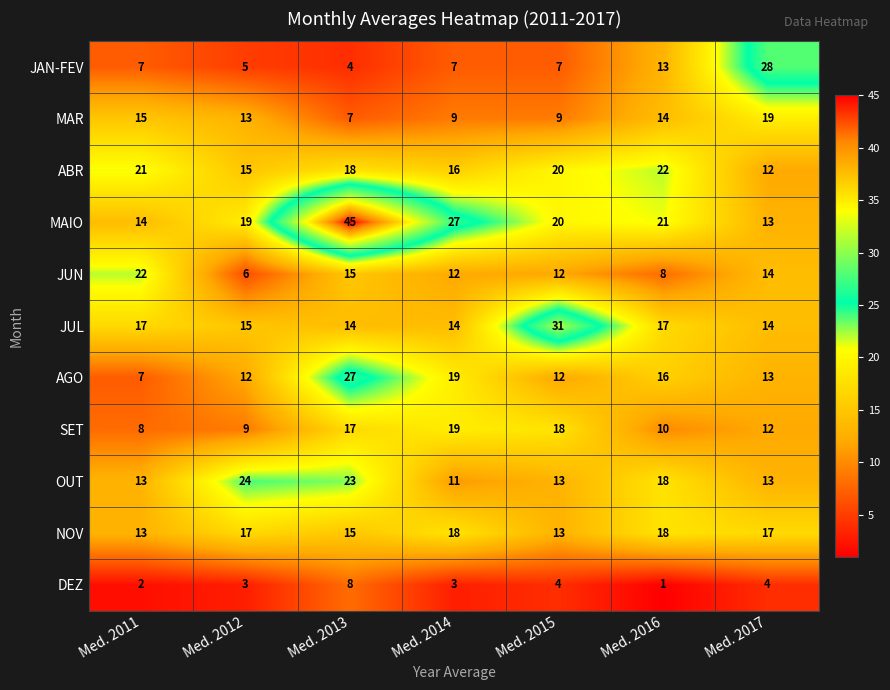

What is the difference between the highest and lowest values at Med. 2015?

27